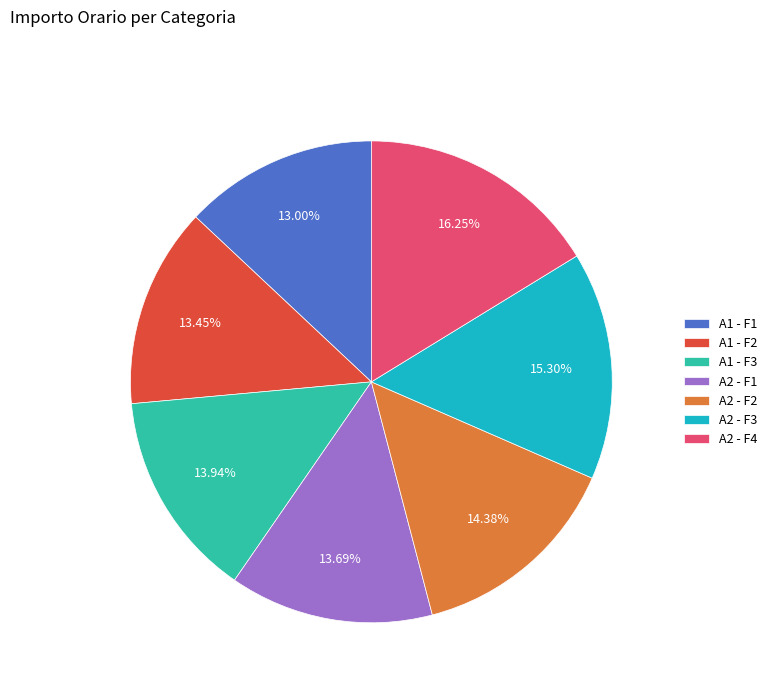

To the nearest percent, what is the difference between the largest and smallest slice percentages?

3%